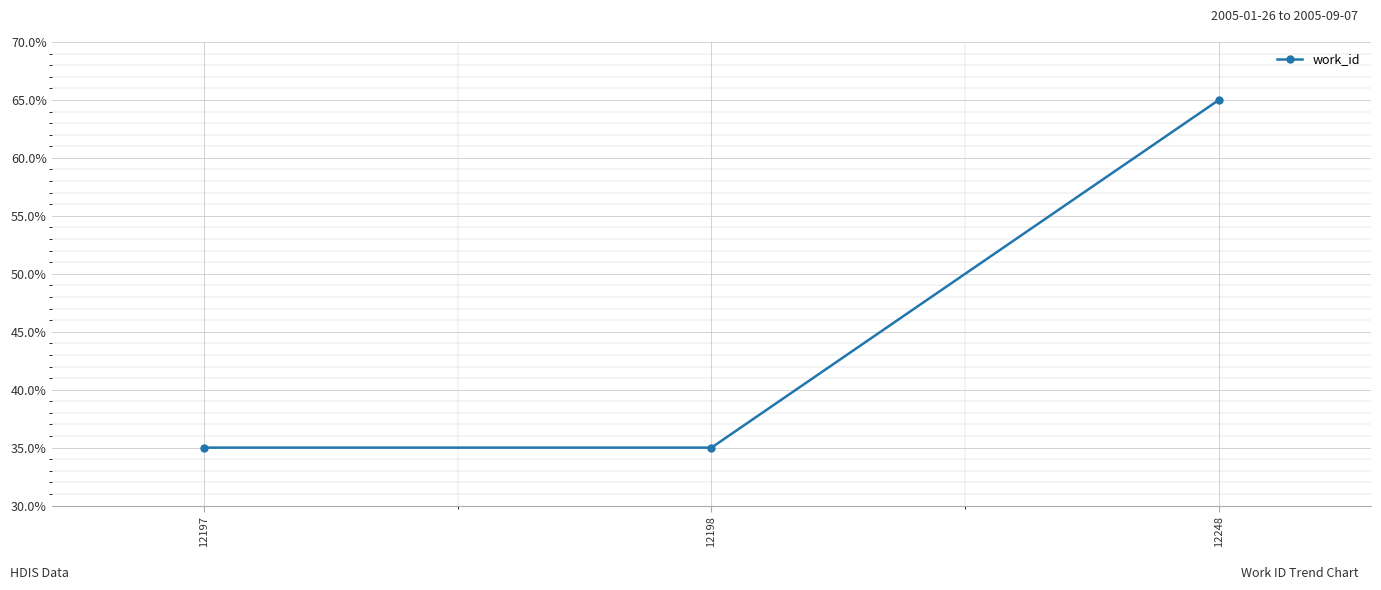

Count the values in the range 35 to 65.

3